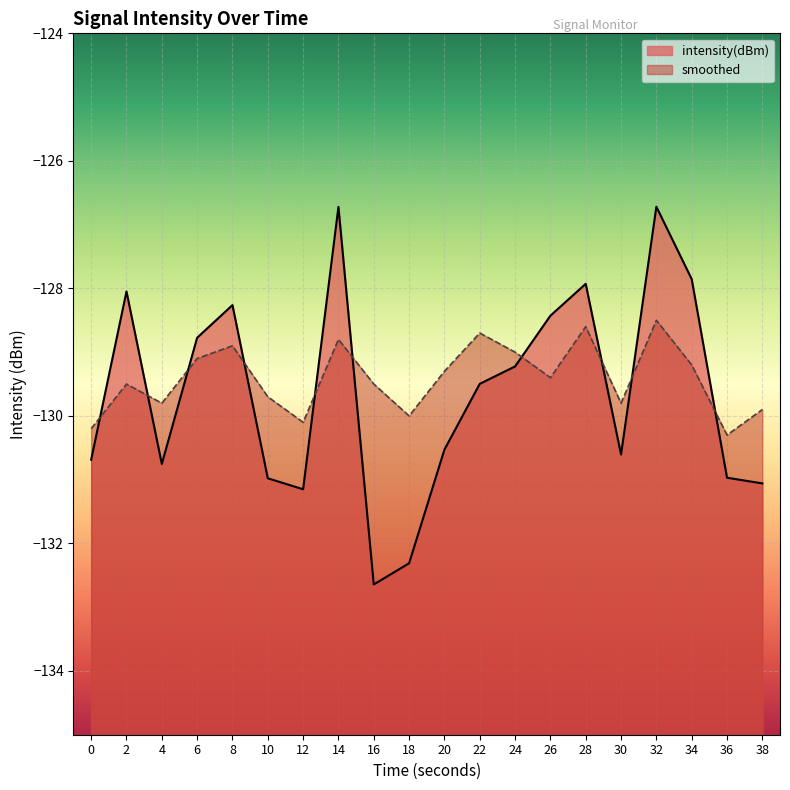

Which has a higher value, 24 or 36?

24